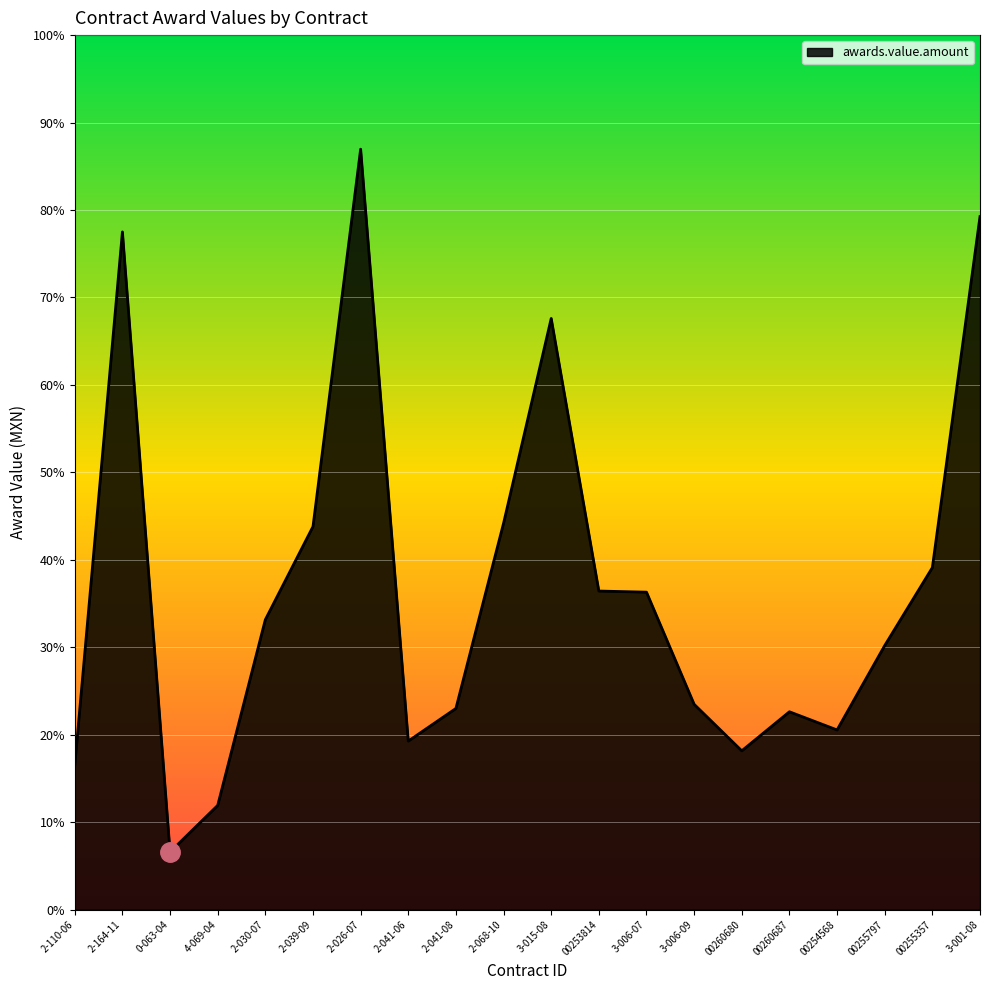

What is the difference between the maximum and minimum values?

657176.4